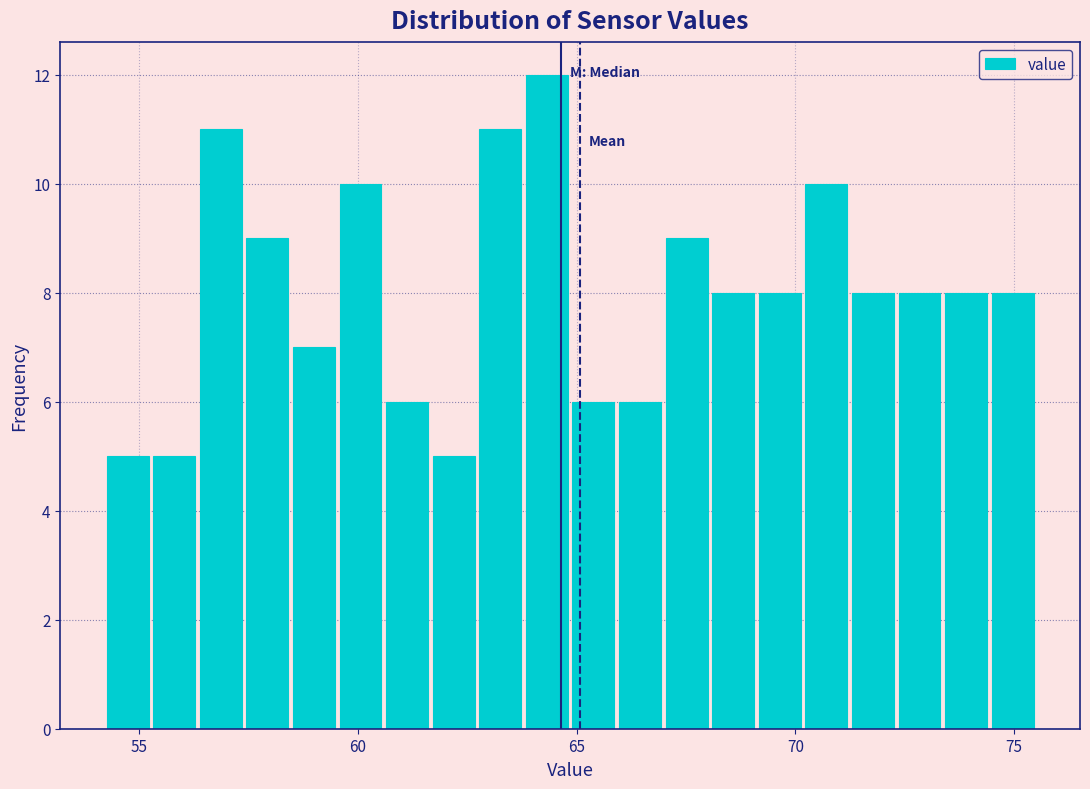

Around what value on the x-axis is the tallest bar? Give the approximate position of its centre, as read against the axis.

64.5